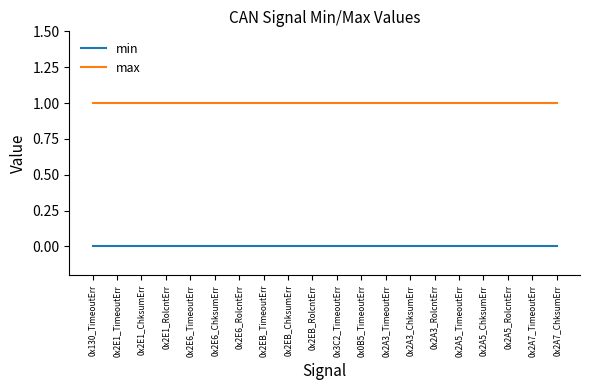

True or false: min and max intersect in this chart.

False